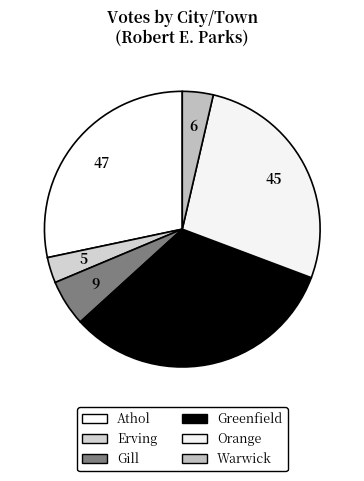

Is the sum of Erving and Orange greater than half?

No